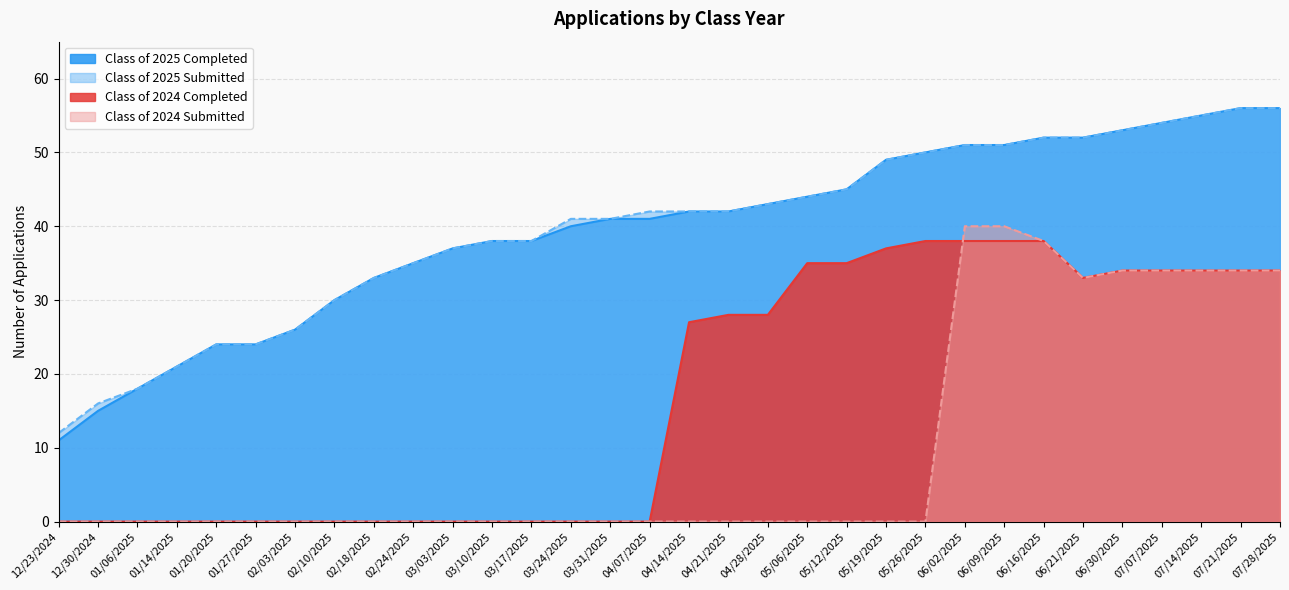

How many data points in Class of 2025 Completed are above 42?

14